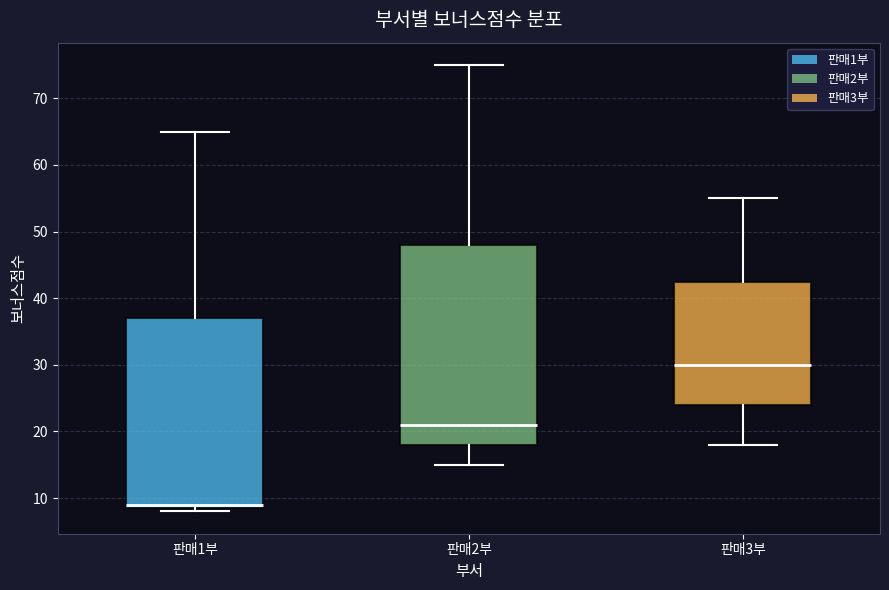

Where does the median line of the box for 판매2부 sit on the y-axis? The values are not printed on the chart, so give them approximately, as read against the axis.

21